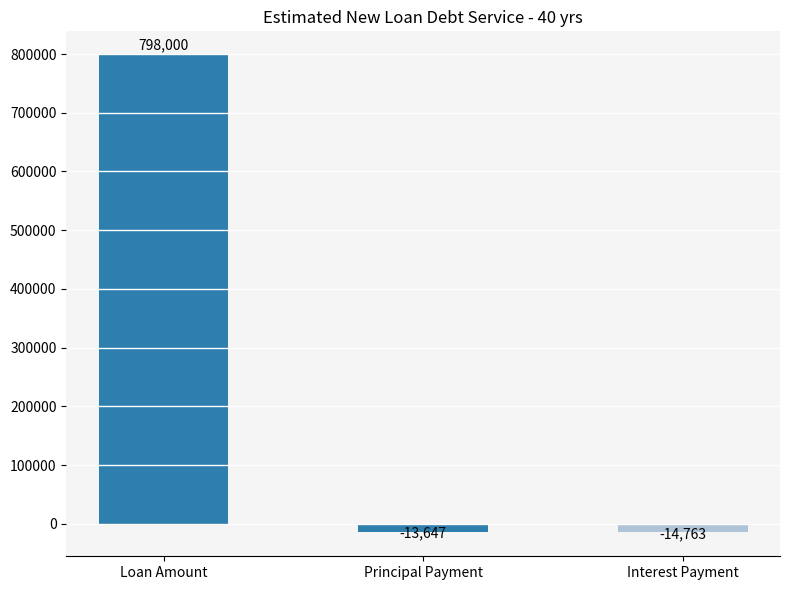

What is the sum of the values at Loan Amount and Interest Payment?

783237